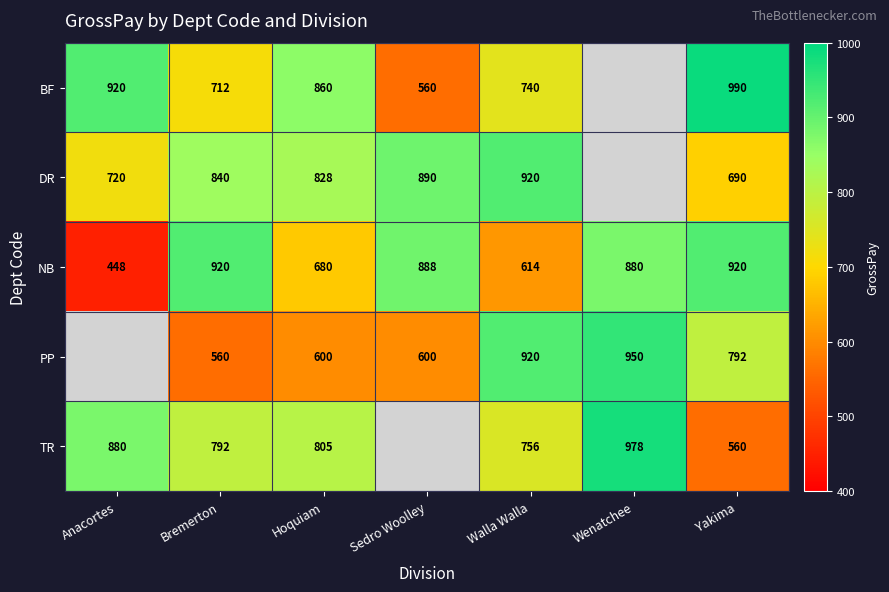

Is the value of TR at Walla Walla greater than the value of PP at Yakima?

No